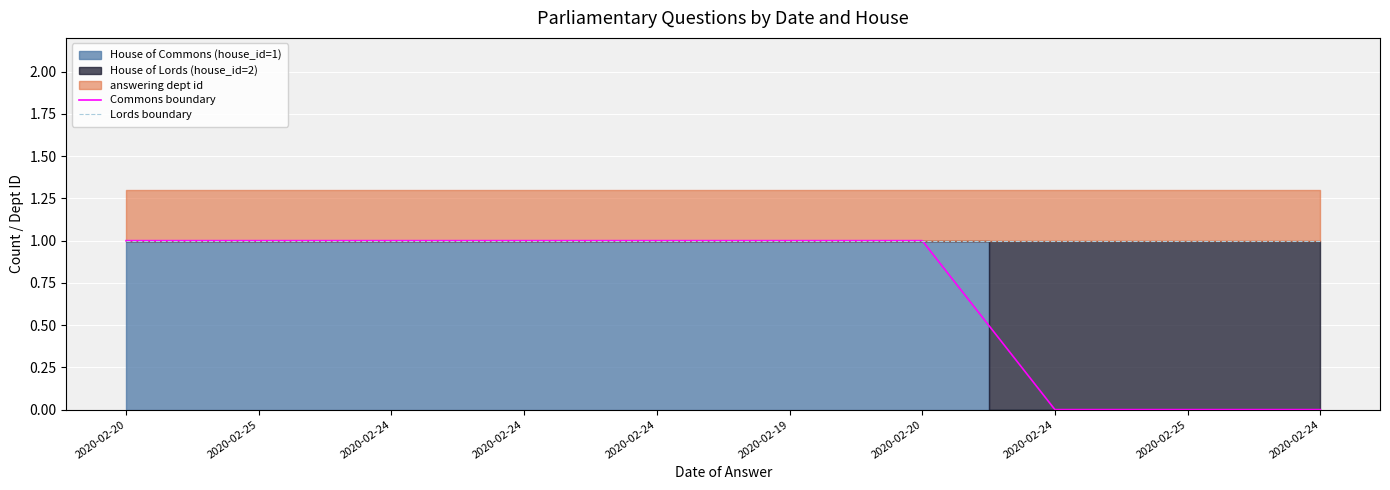

How many Commons boundary values are between 0 and 1?

10